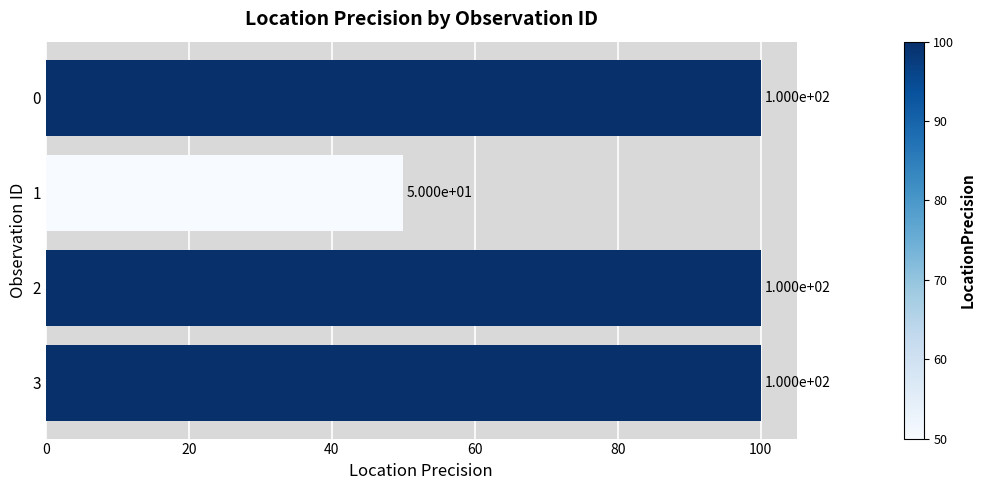

What is the average value?

88